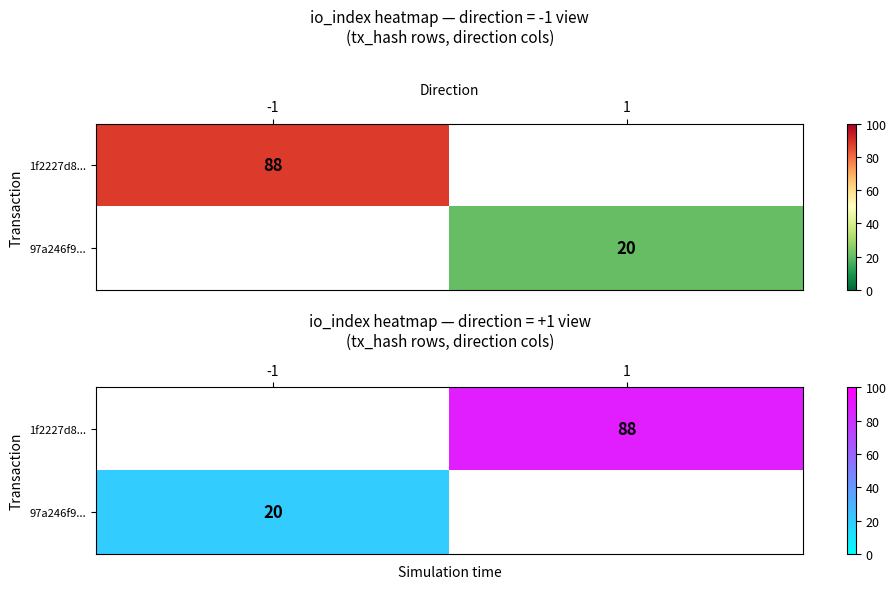

What is the maximum value shown in the chart?

88.0